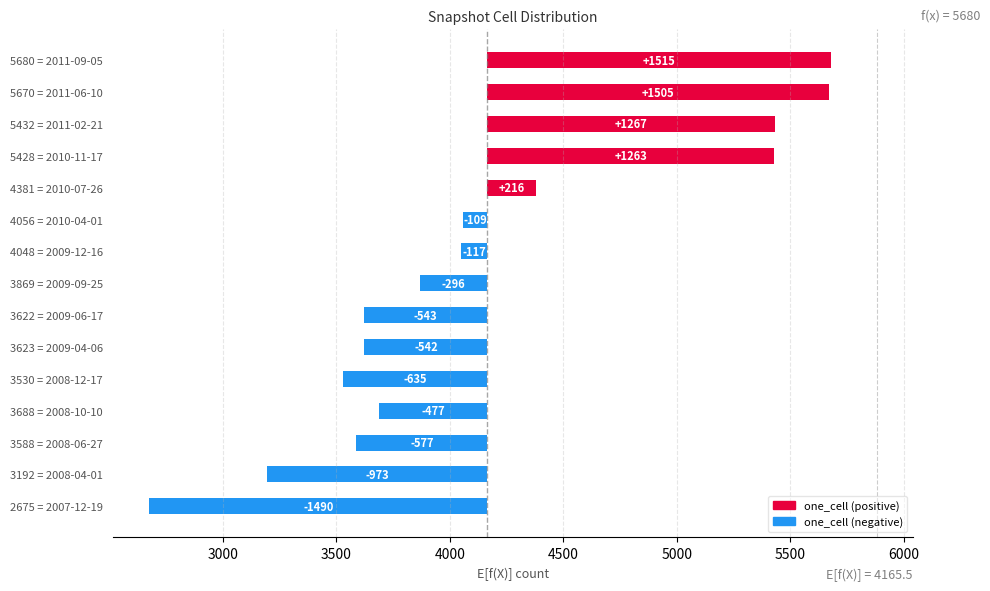

Are the bars grouped side by side (vs. stacked)?

No